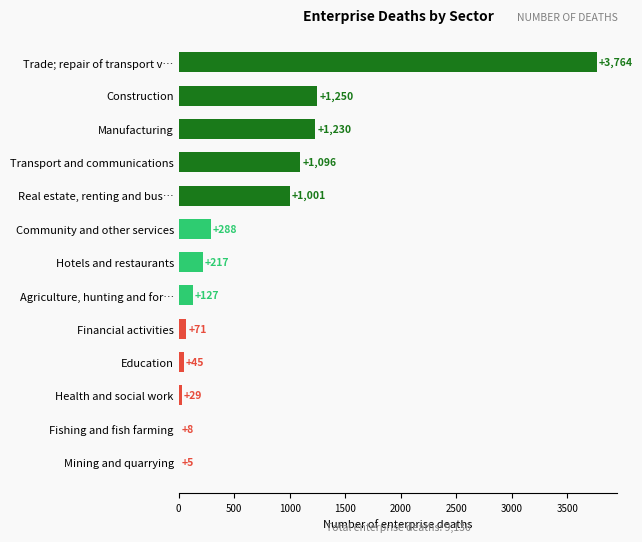

Where is the data nearest to the value 1884?

Construction